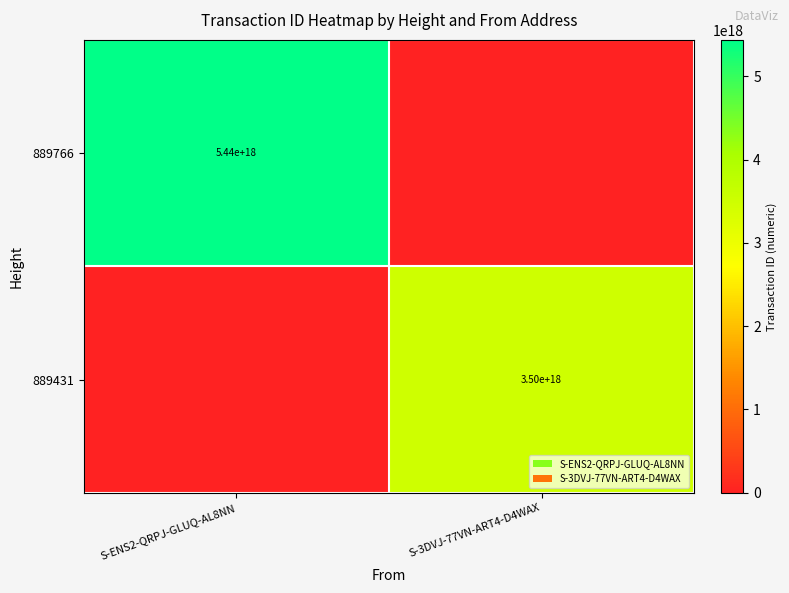

How many data points does each series have?

2